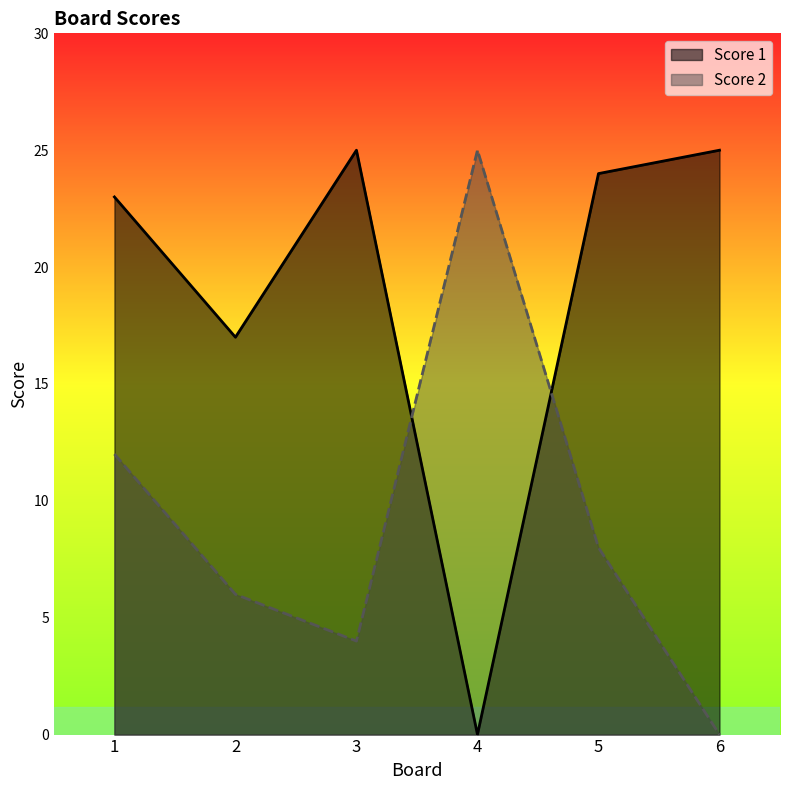

Is the value of Score 2 at 1 greater than the value of Score 1 at 5?

No